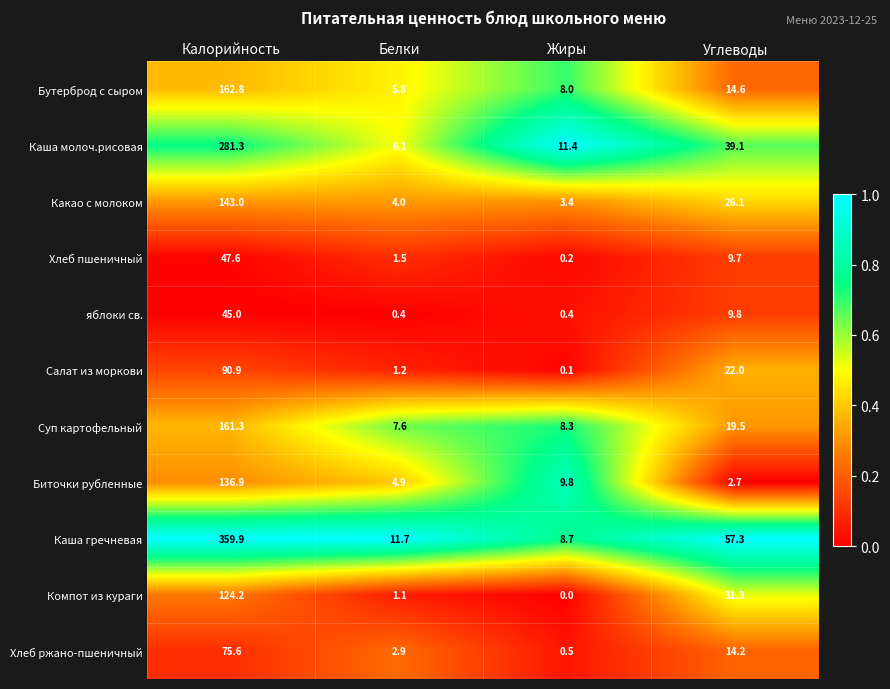

What is the spread (max minus min) of values at Углеводы?

54.6